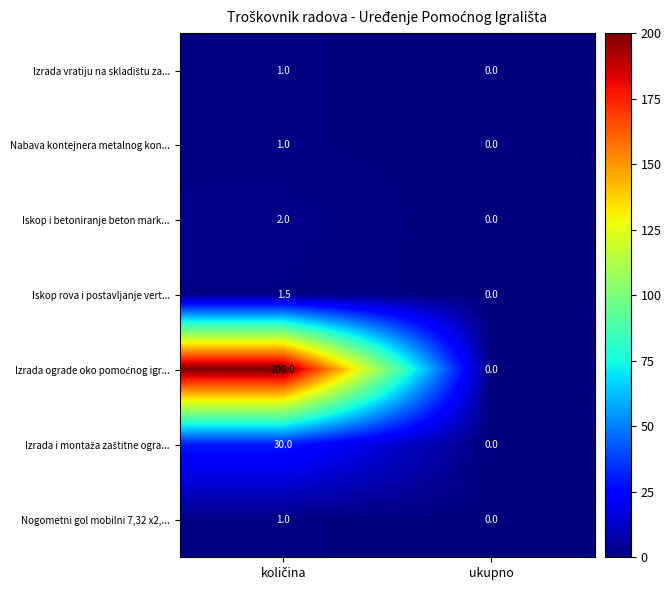

What is the difference between the maximum and minimum values in the Iskop i betoniranje beton mark... series?

2.0